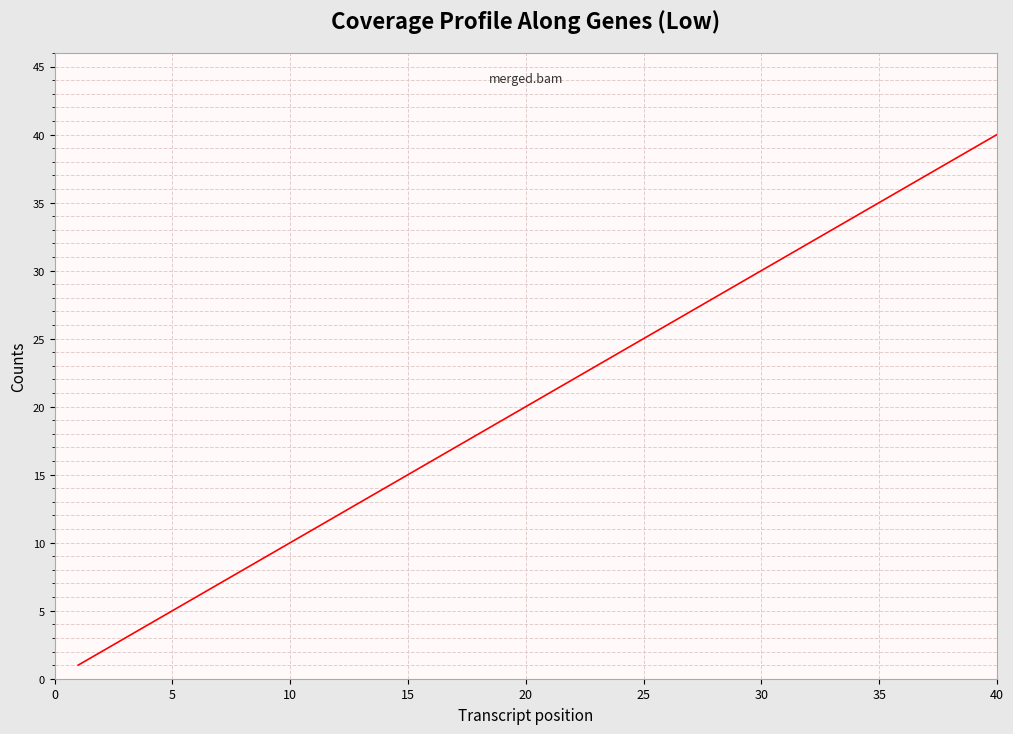

What is the difference between the maximum and minimum values?

39